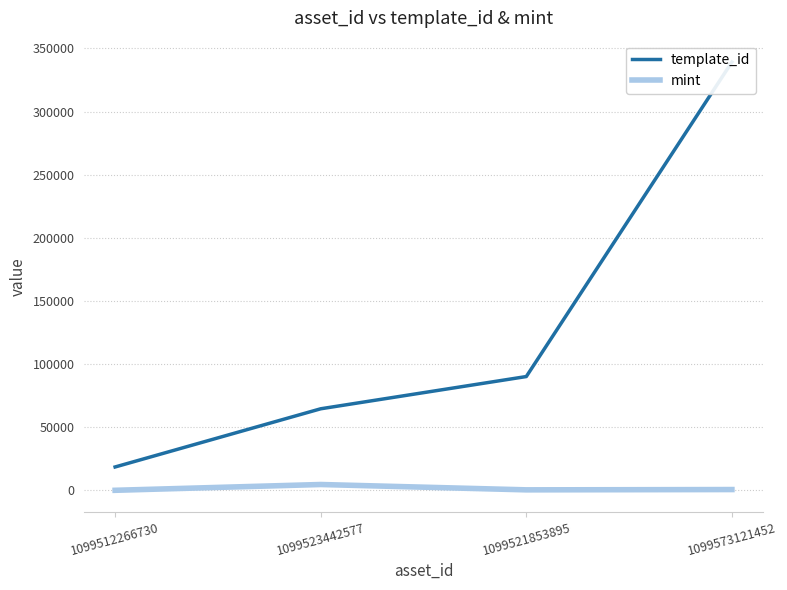

True or false: mint and template_id cross at least once.

False